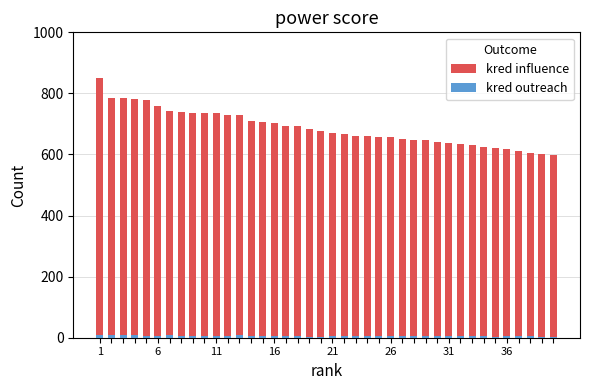

What is the sum of all kred influence values?

27495